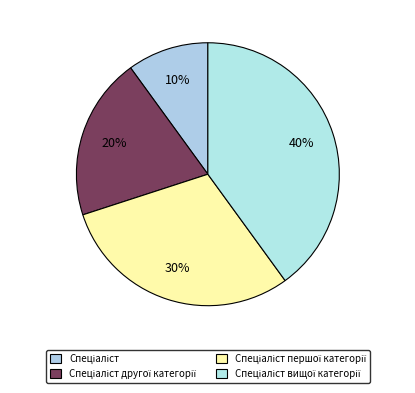

How many segments does this pie chart have?

4